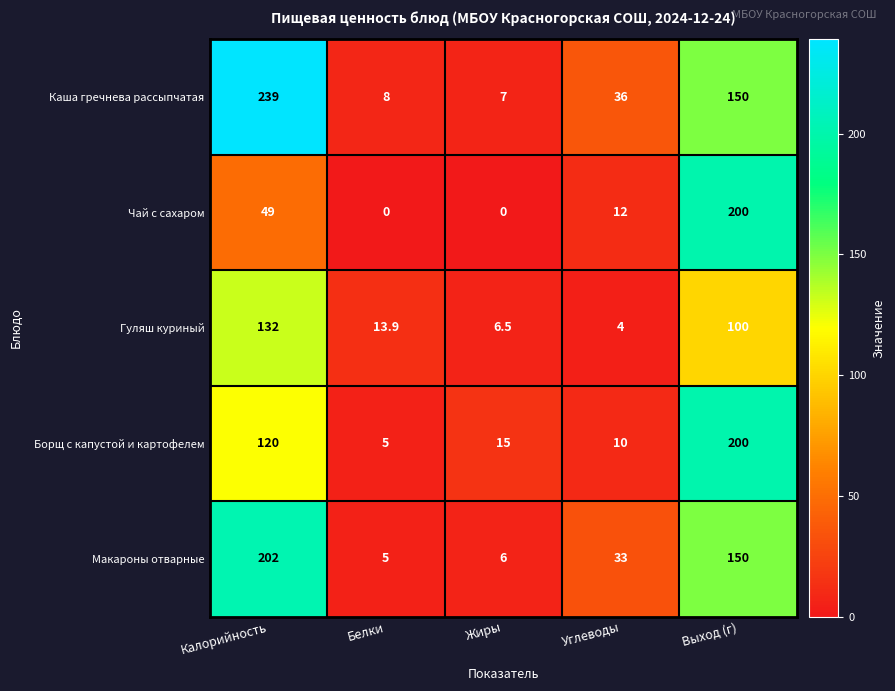

What is the average value of the Макароны отварные series?

79.2